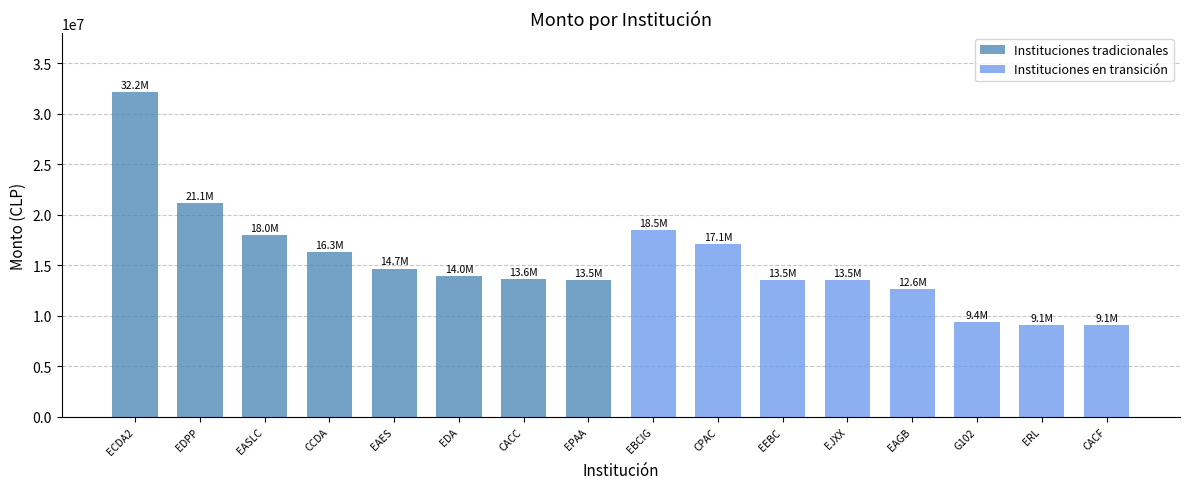

What is the highest value of the Instituciones tradicionales series?

32189062